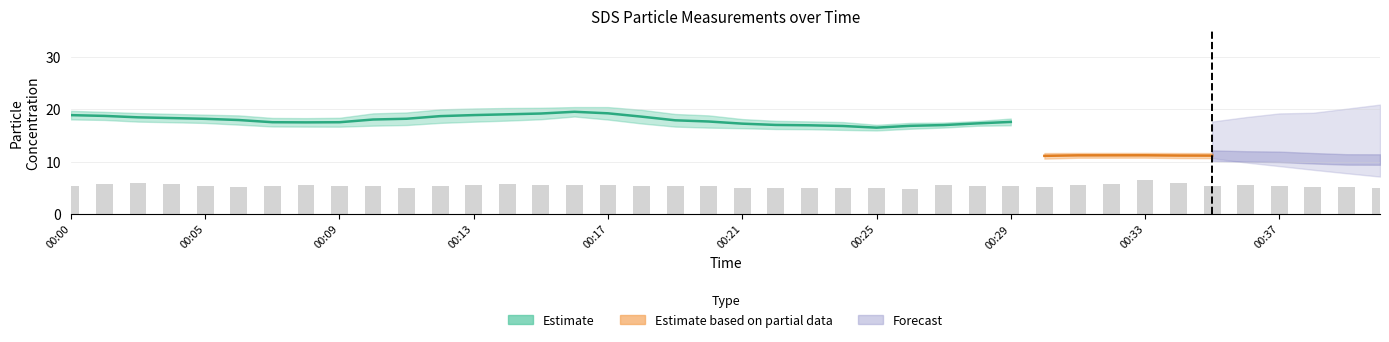

What is the average value?

5.4